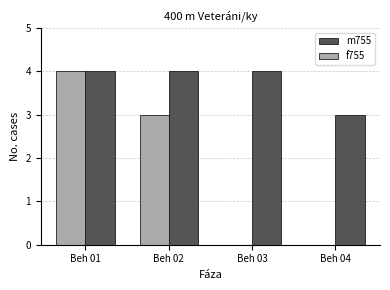

Are the bars grouped side by side (vs. stacked)?

Yes